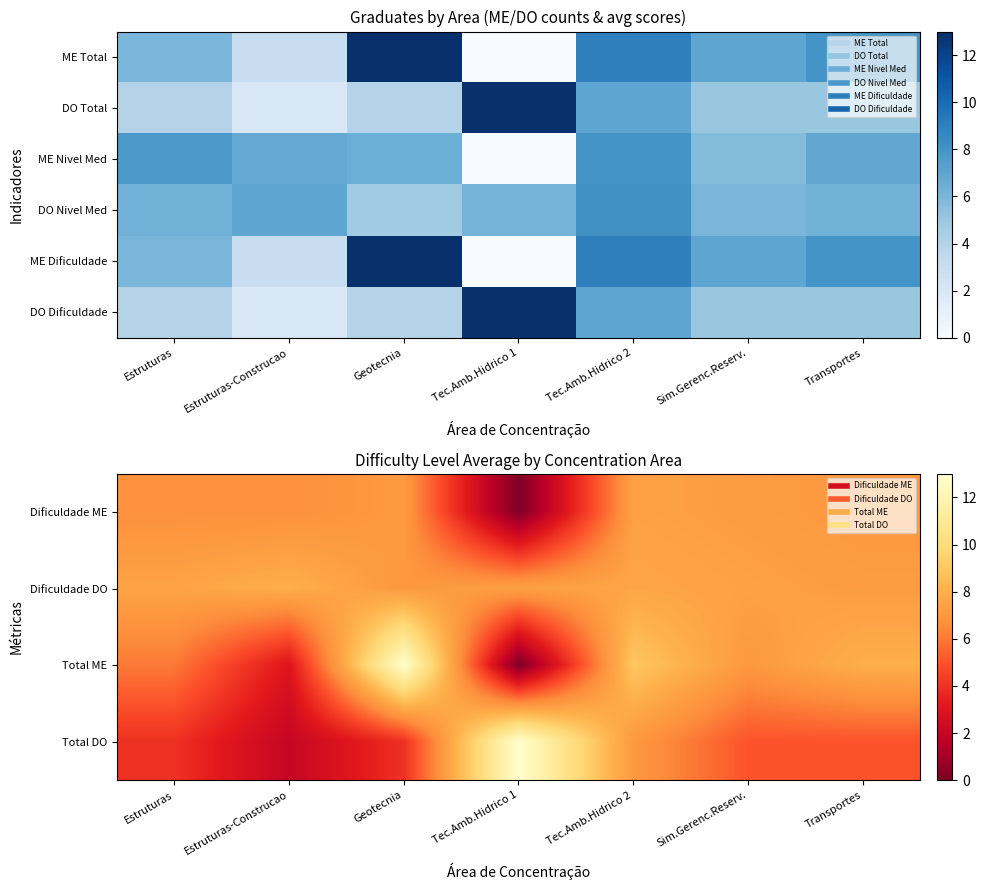

What is the difference between the second highest and second lowest values in the DO Dificuldade series?

3.0